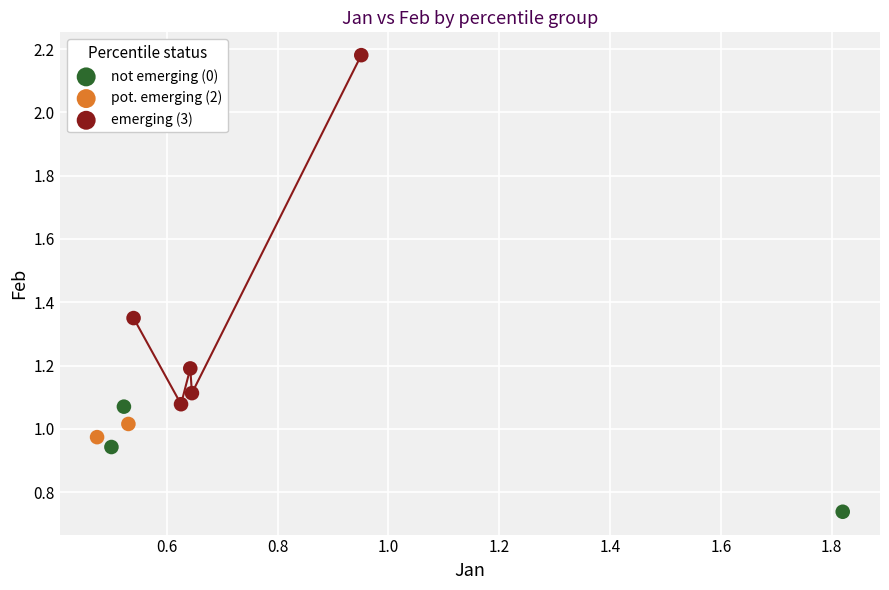

Which series reaches the minimum Y coordinate?

not emerging (0)